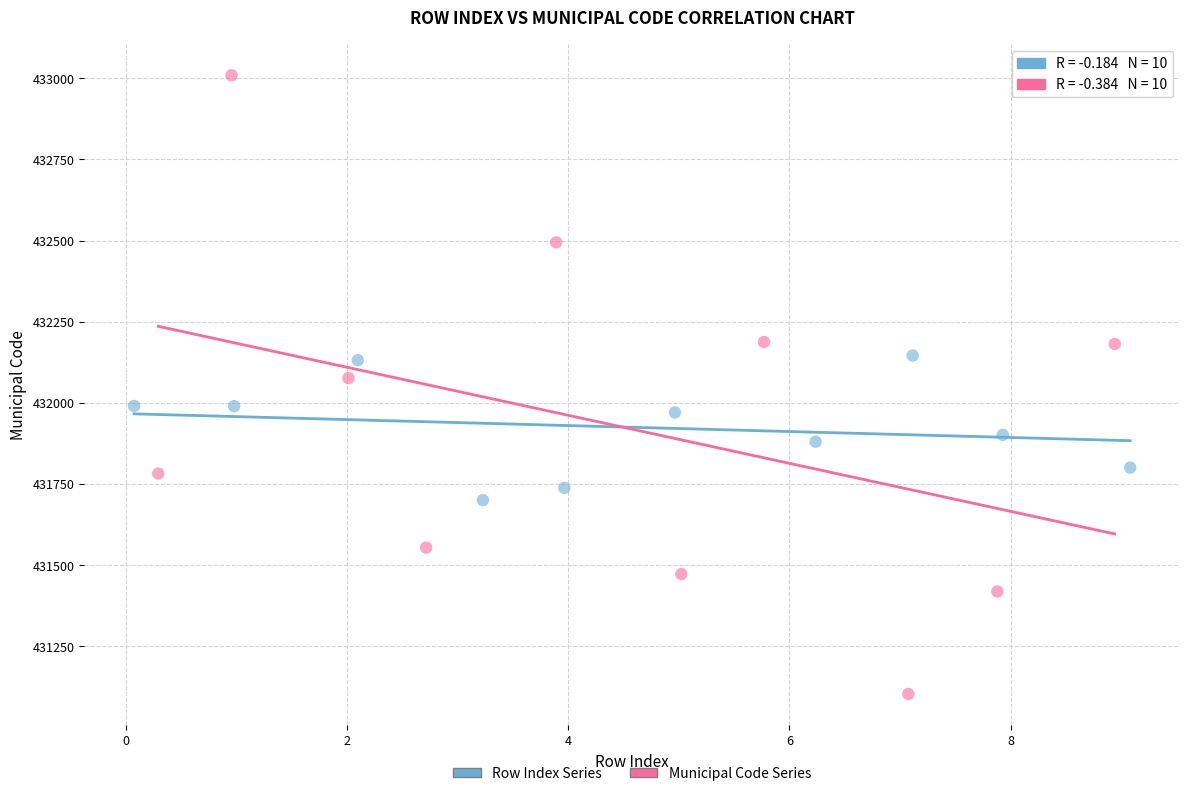

Which series has the widest spread of Y values?

Municipal Code Series